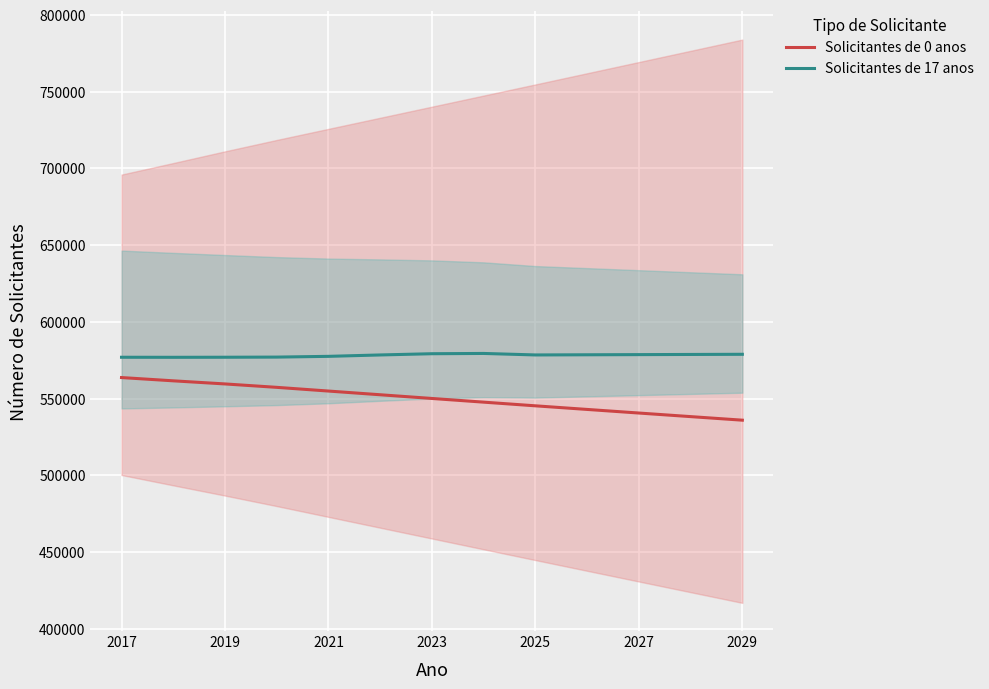

True or false: Solicitantes de 17 anos and Solicitantes de 0 anos cross at least once.

False